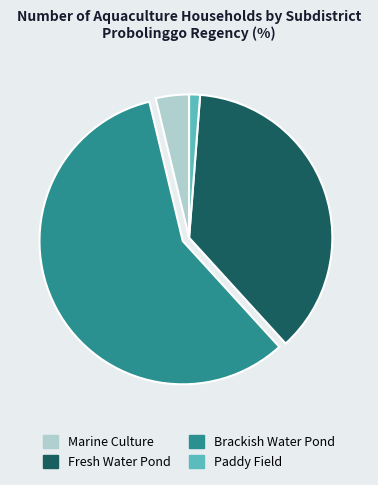

Does any single category account for the majority?

Yes